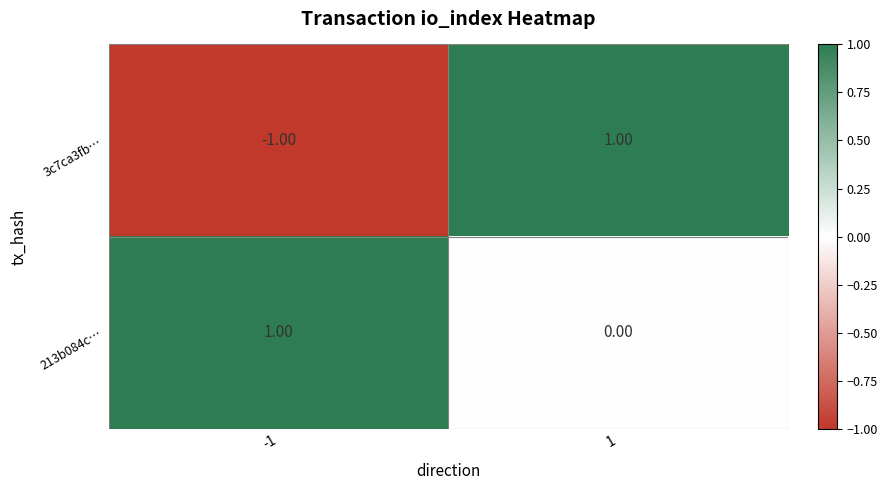

List the labels in order of 213b084c… value, largest first.

-1, 1